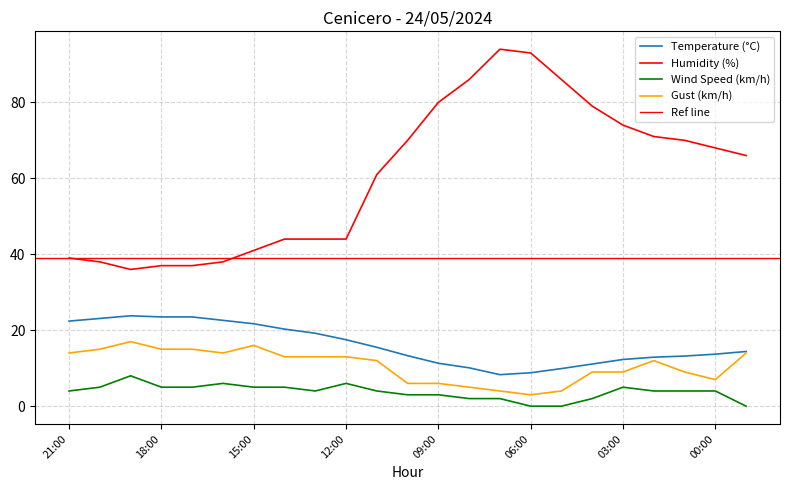

True or false: Temperature (°C) and Humidity (%) cross at least once.

False